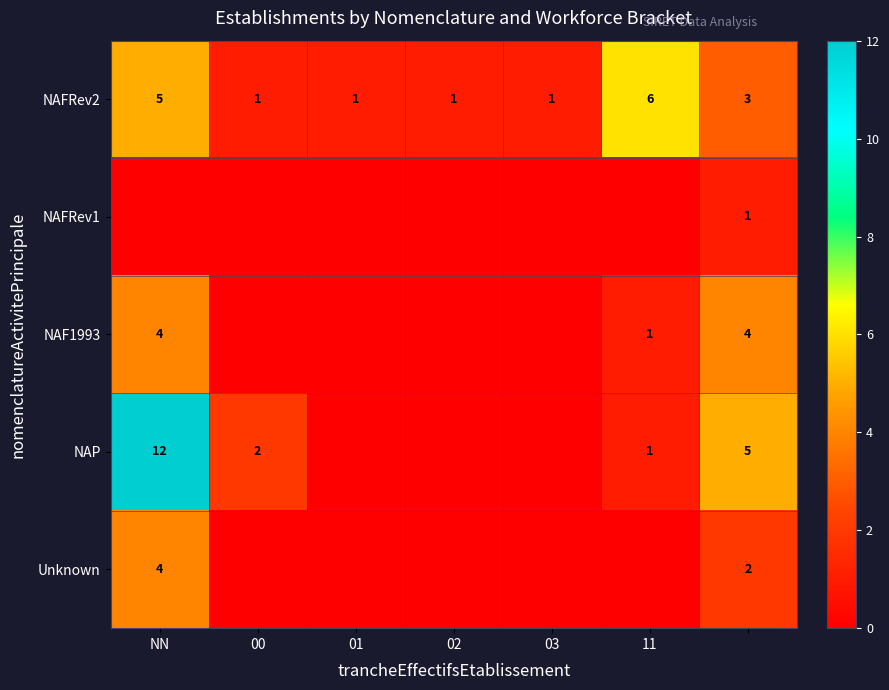

The NAP series shows 2 at 11. True or false?

False